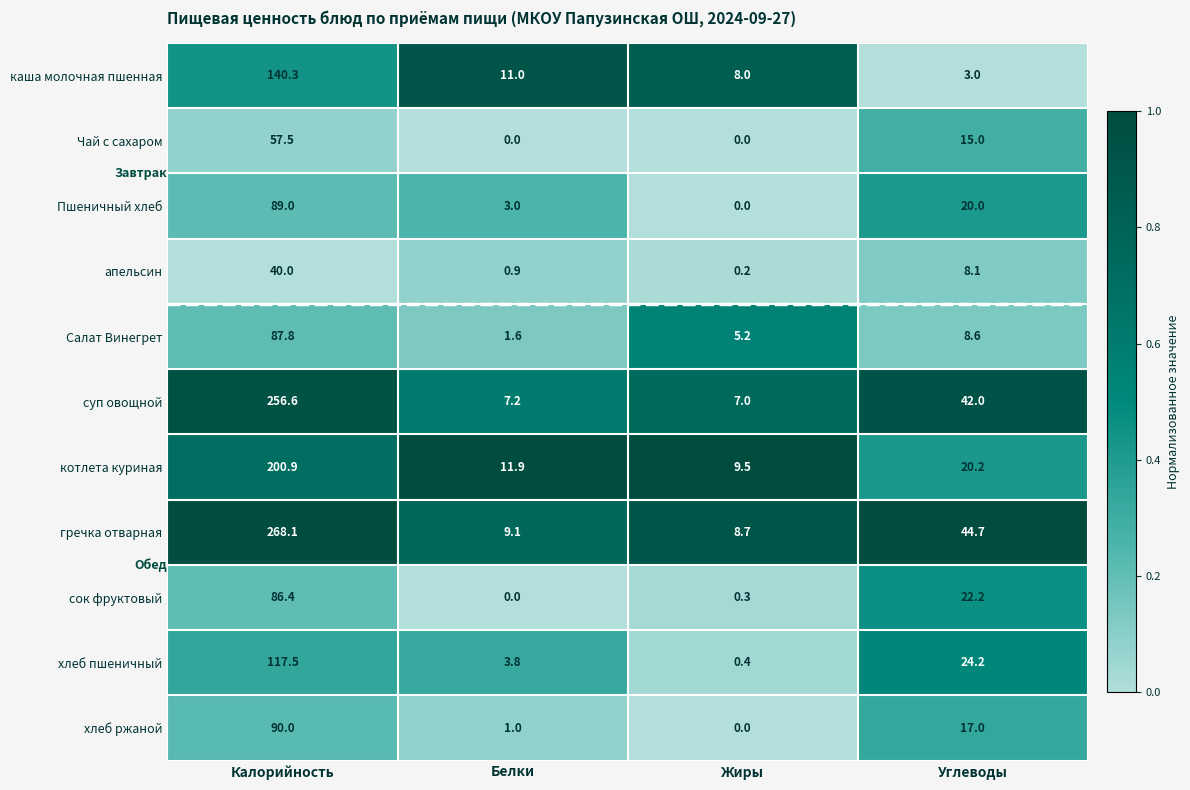

What is the difference between the highest and lowest values at Белки?

11.9